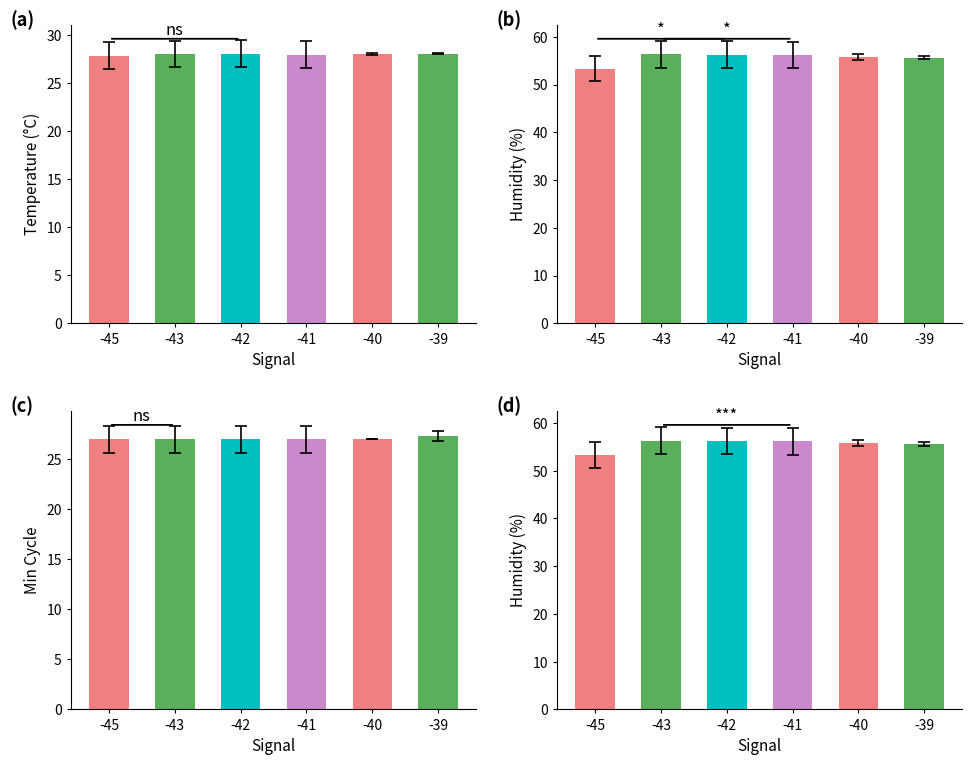

What is the sum of the Min_cycle values at -39 and -45?

54.3